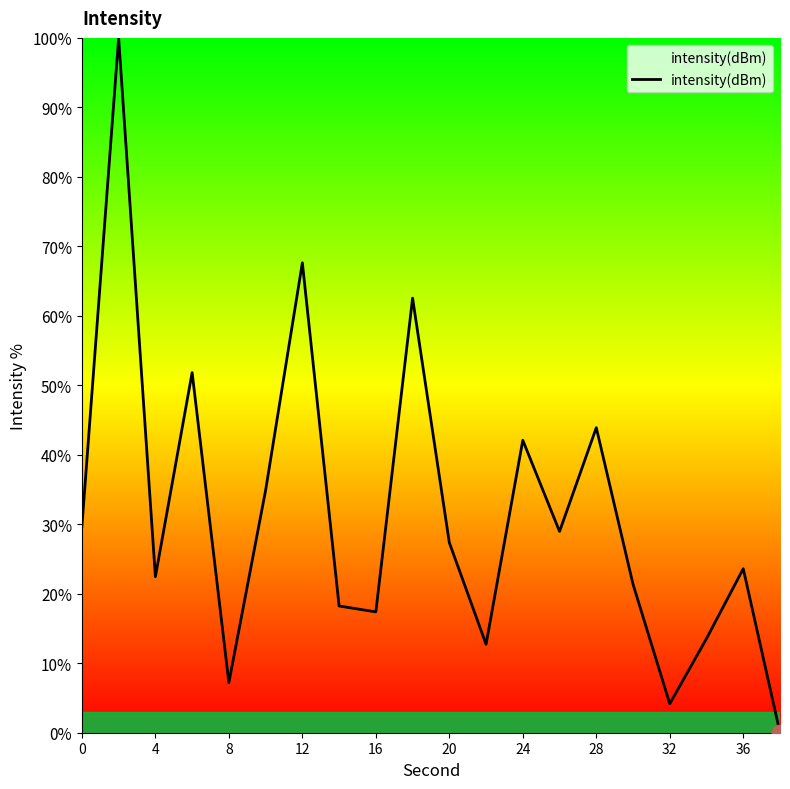

What is the sum of all values?

629.6